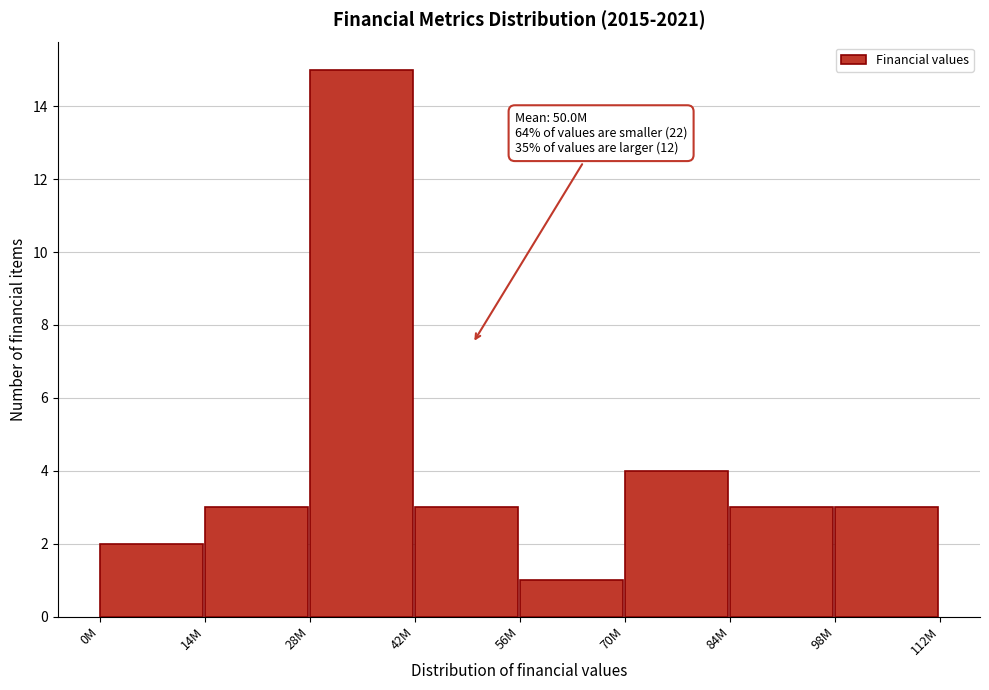

Reading left to right, what are all the values shown in this chart?

0M=2	14M=3	28M=15	42M=3	56M=1	70M=4	84M=3	98M=3